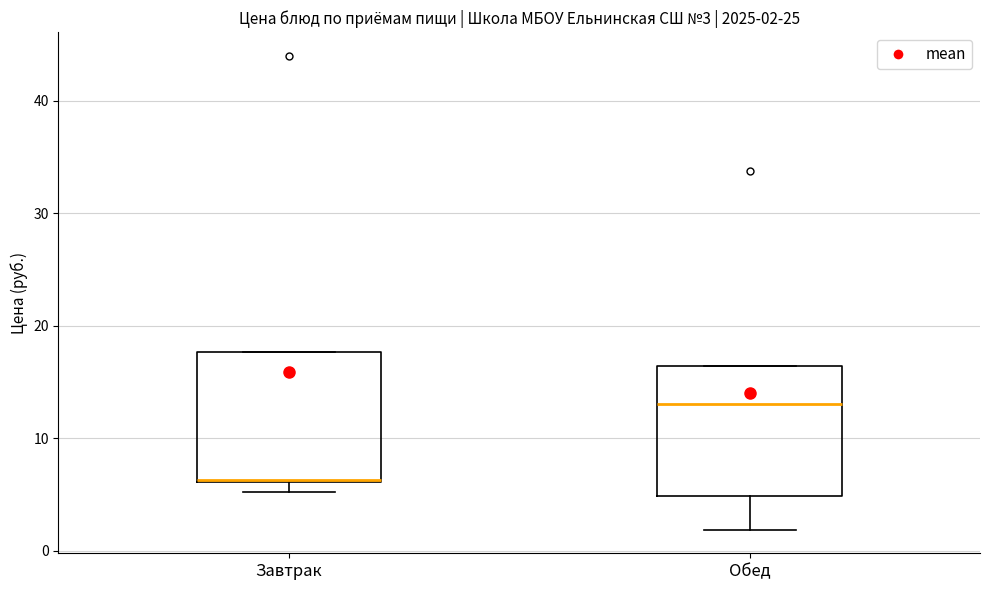

Which box has the lowest median line?

Завтрак